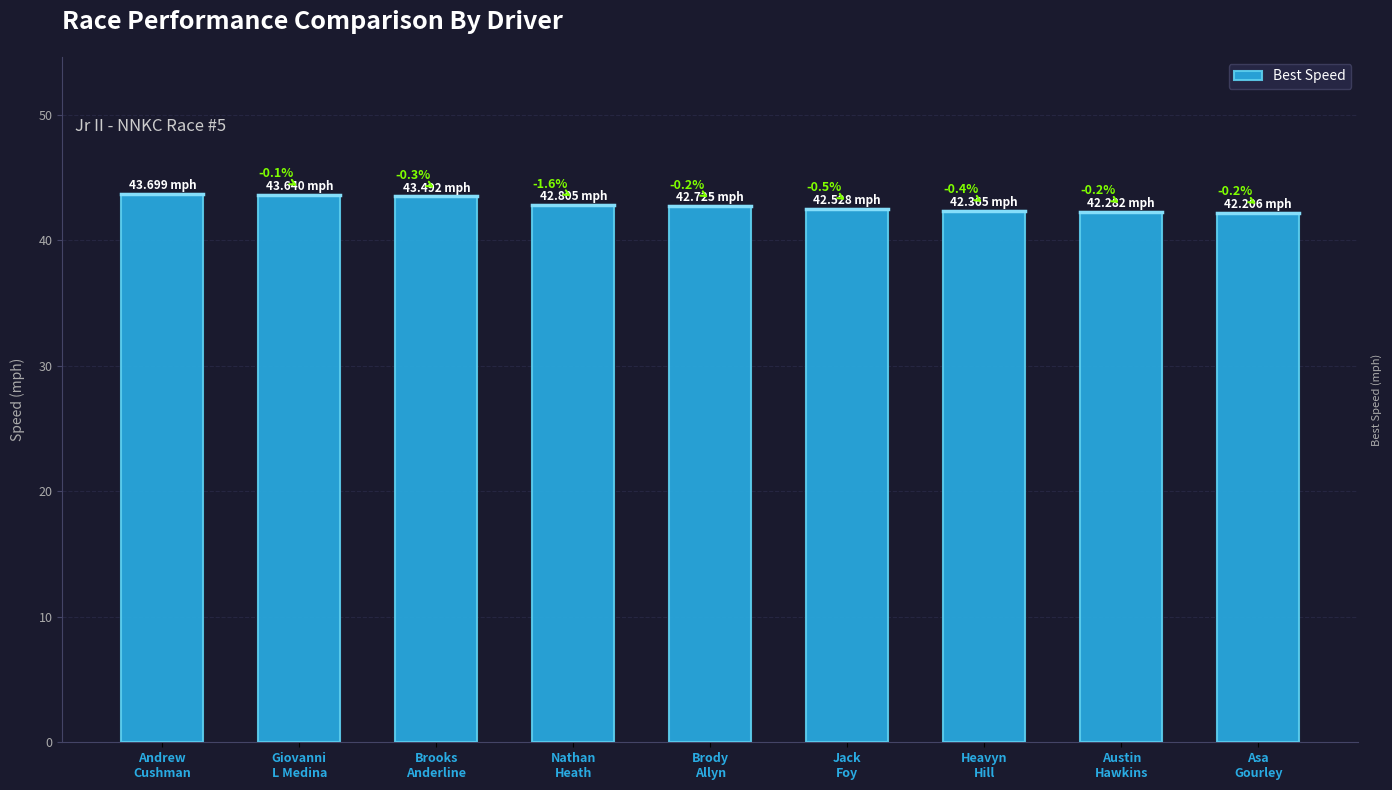

Does the chart contain any negative values?

No